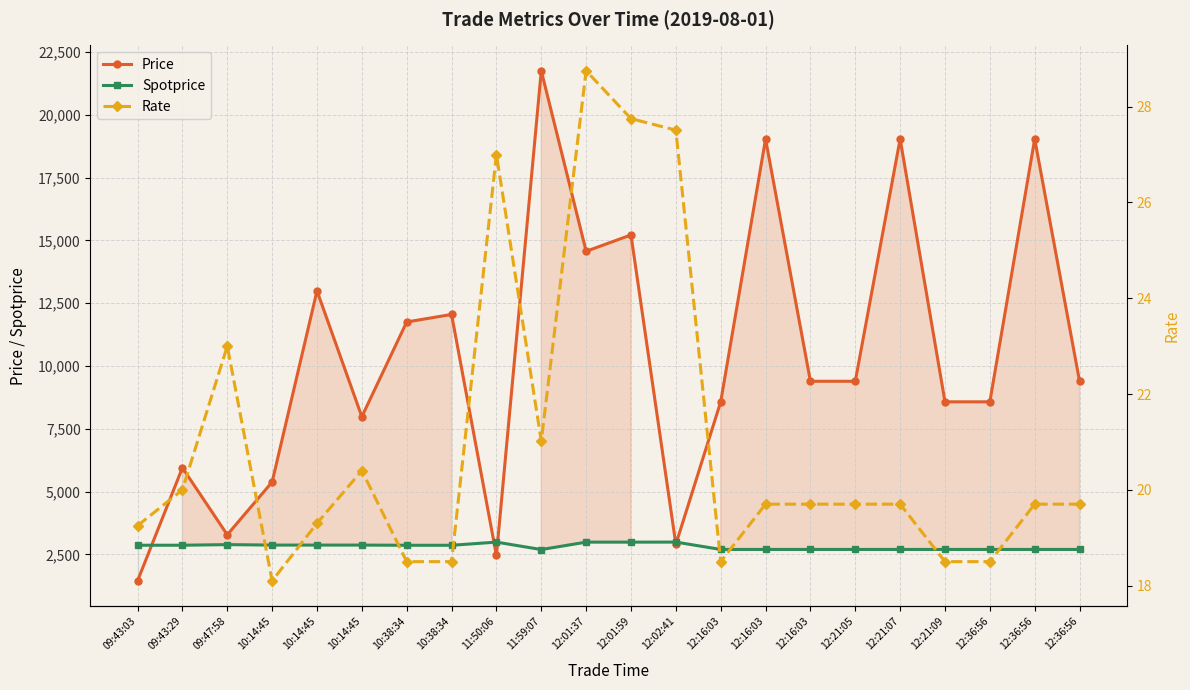

Reading right to left, what are all the values shown in this chart?

Price: 9391.0	19036.0	8573.0	8573.0	19036.0	9391.0	9391.0	19036.0	8573.0	2900.0	15216.0	14564.0	21750.0	2458.0	12051.0	11751.0	7981.0	12990.0	5381.0	3282.0	5949.0	1450.0
Spotprice: 2697.3	2697.3	2697.3	2697.3	2697.3	2697.3	2697.3	2697.3	2697.3	2990.0	2988.0	2988.0	2693.0	2989.0	2863.0	2863.0	2871.0	2871.0	2871.0	2889.0	2865.0	2865.0
Rate: 19.7	19.7	18.5	18.5	19.7	19.7	19.7	19.7	18.5	27.5	27.8	28.8	21.0	27.0	18.5	18.5	20.4	19.3	18.1	23.0	20.0	19.2